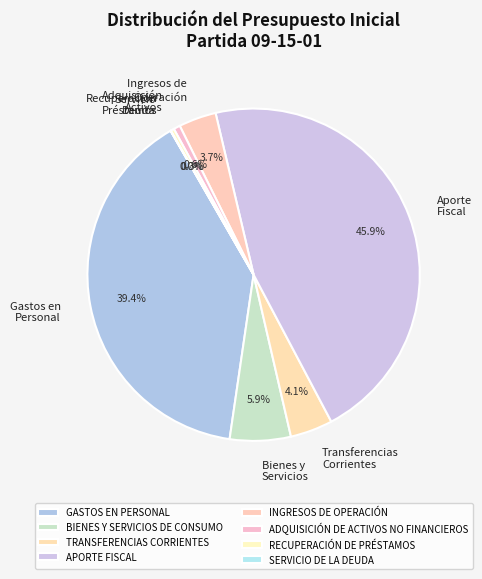

Is there a majority slice in this chart?

No